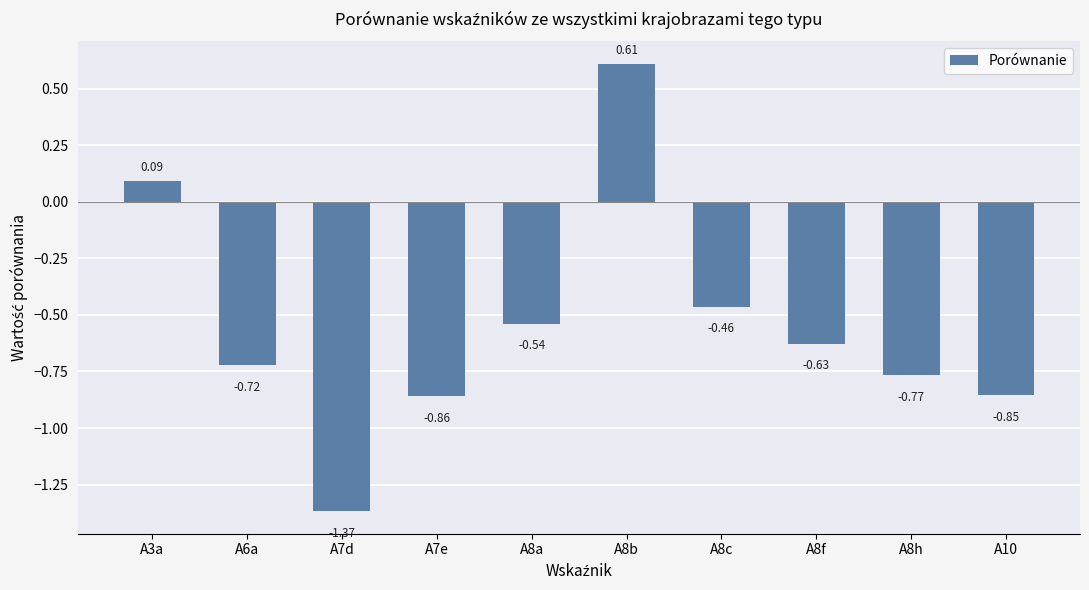

What is the difference between the values at A8h and A8a?

0.2